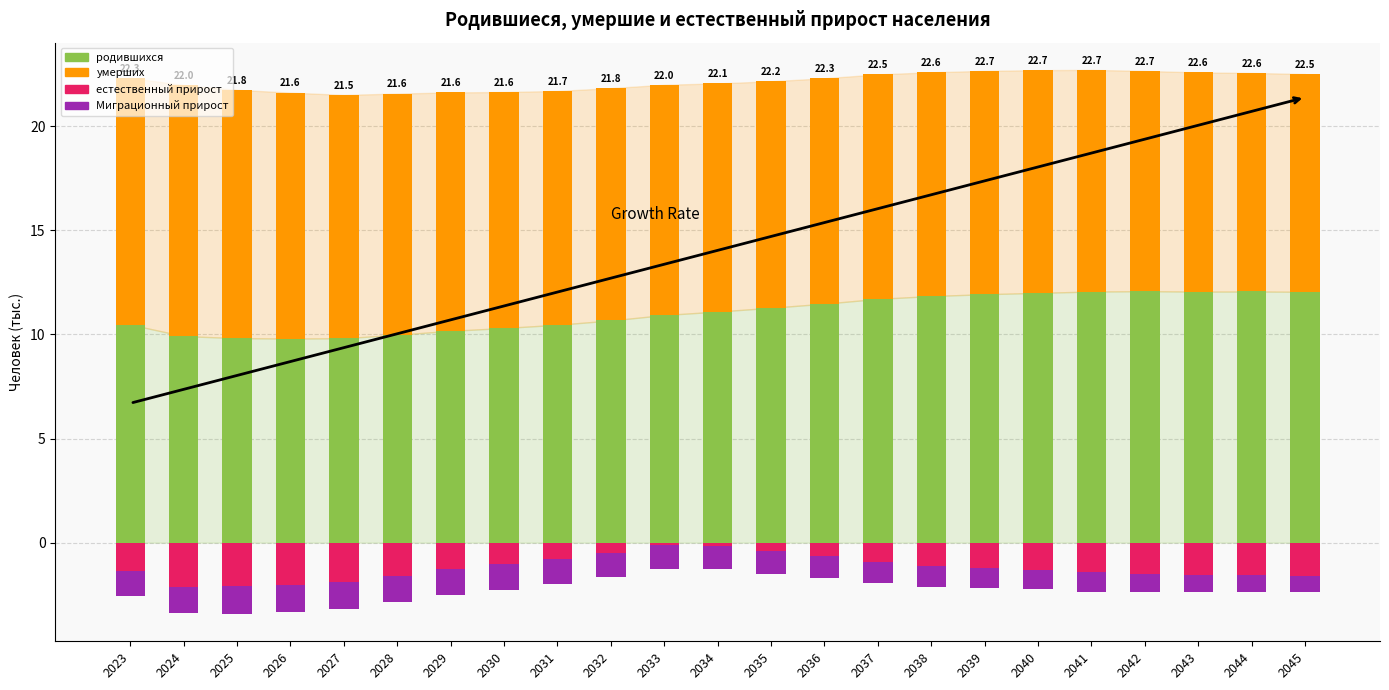

At which label does естественный прирост reach its minimum?

2024